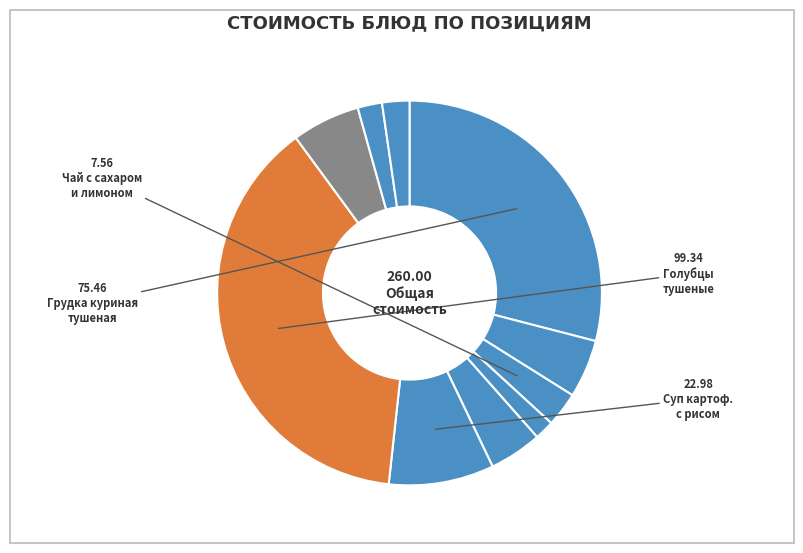

How many segments does this pie chart have?

10